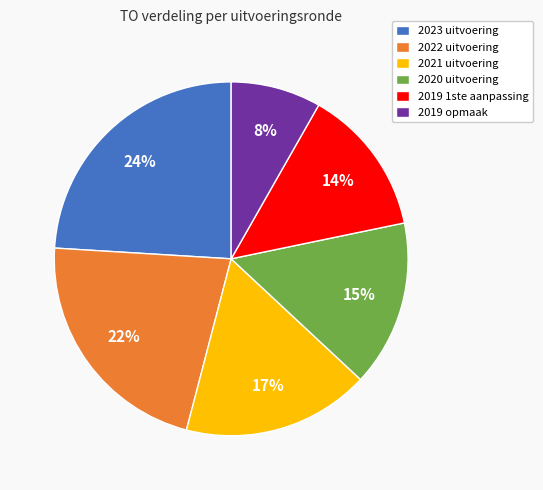

To the nearest percent, what is the difference between the 2023 uitvoering and 2019 opmaak slice percentages?

16%